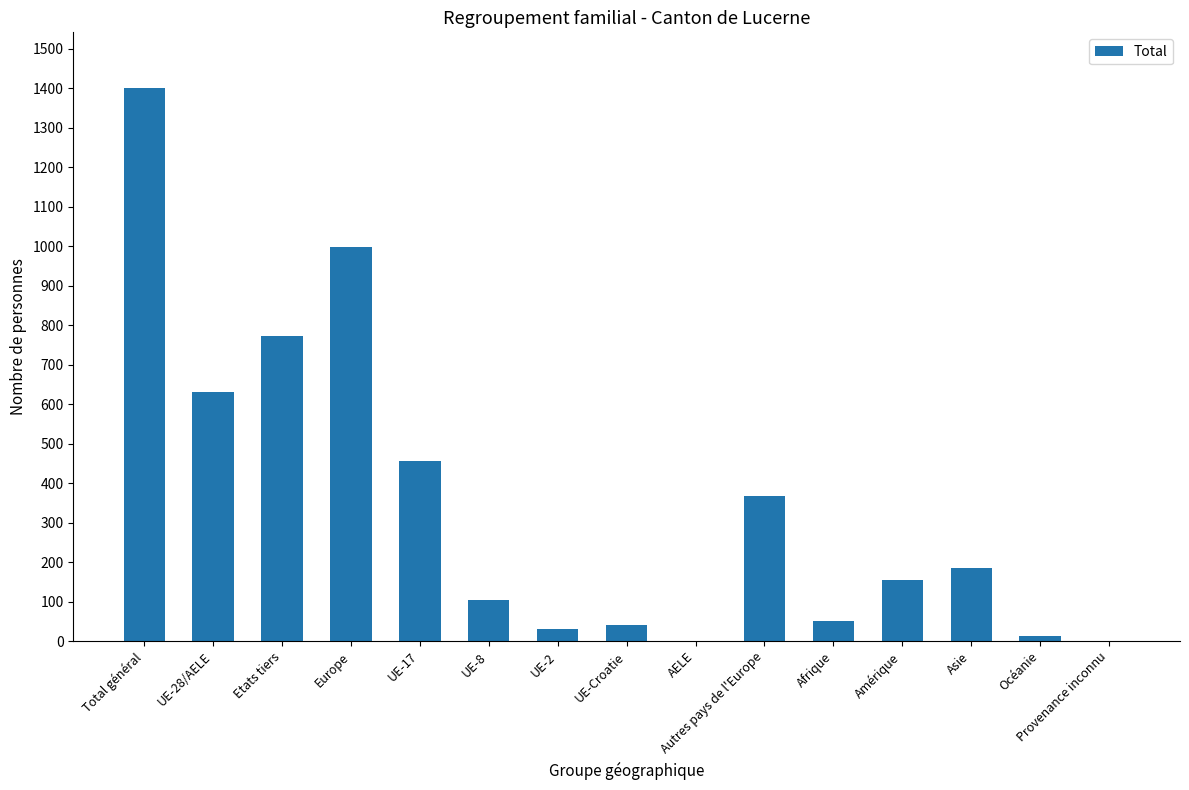

How many series are shown in this chart?

1